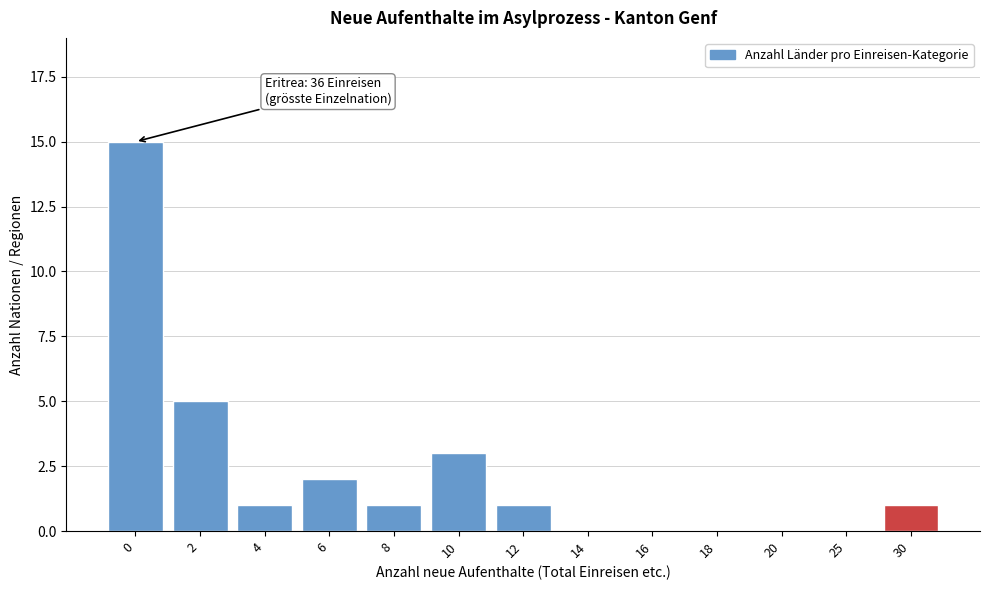

Reading left to right, extract all data points from this chart.

0=15	2=5	4=1	6=2	8=1	10=3	12=1	14=0	16=0	18=0	20=0	25=0	30=1